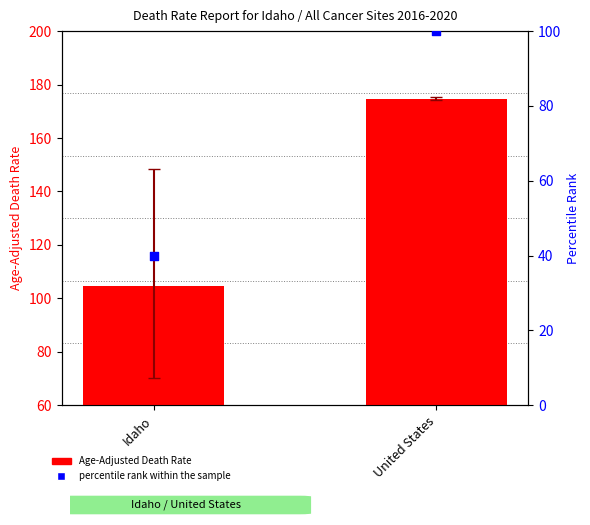

Which series contains the lowest Y value?

Percentile rank within the sample